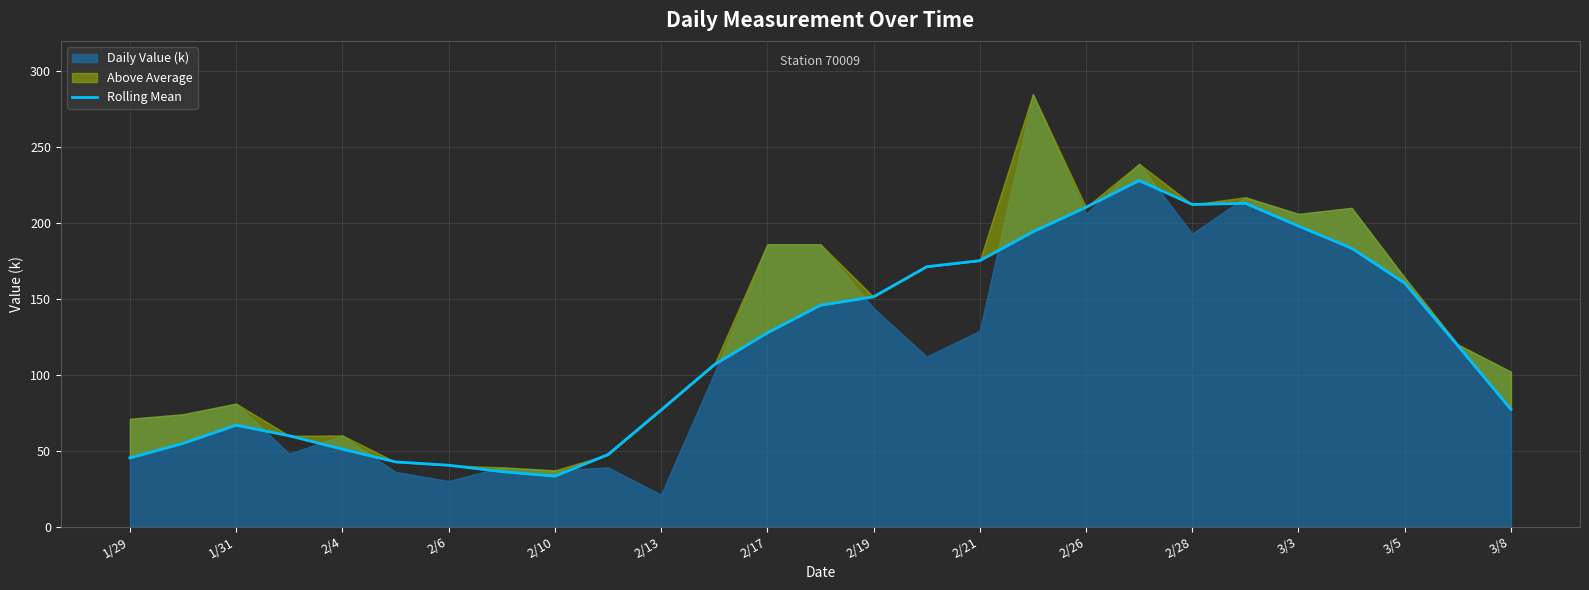

What position from the left is 2/28?

21